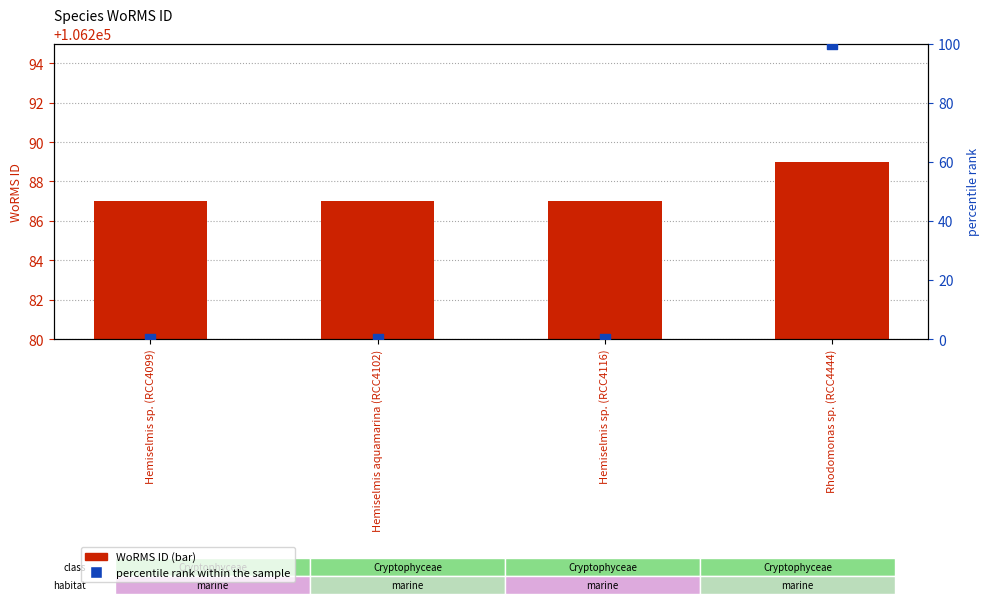

At how many categories does at least one series exceed 57991?

4